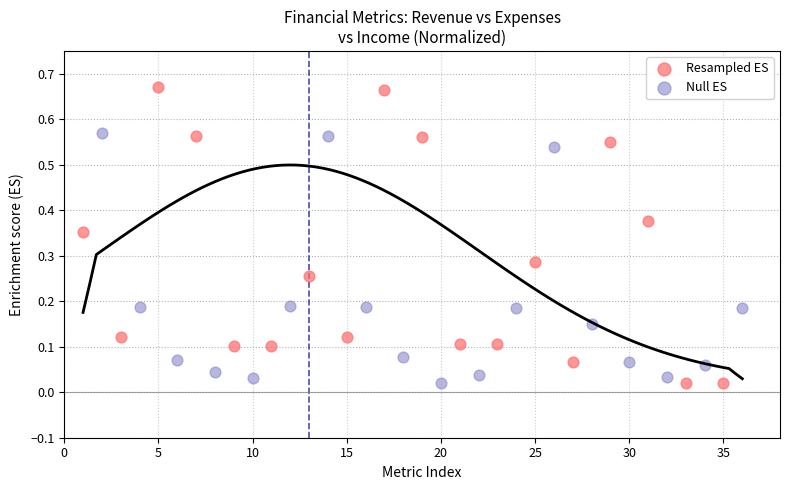

Which series contains the highest Y value?

Resampled ES